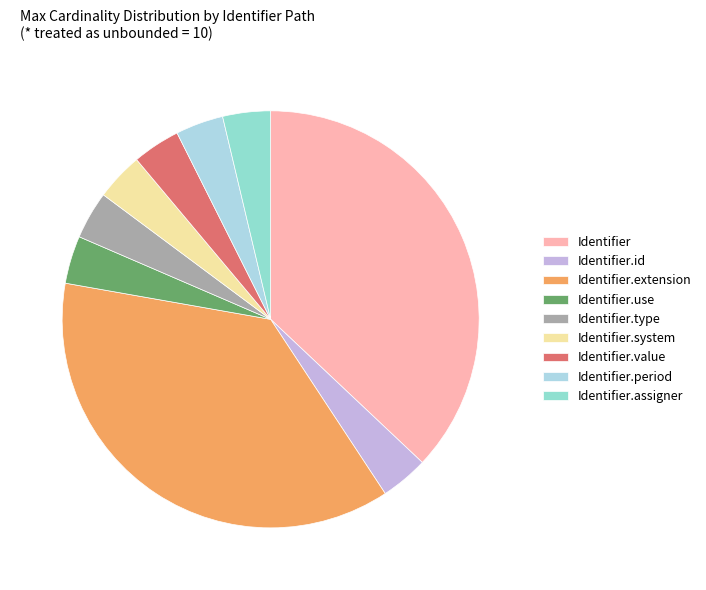

Count the number of slices in the pie.

9